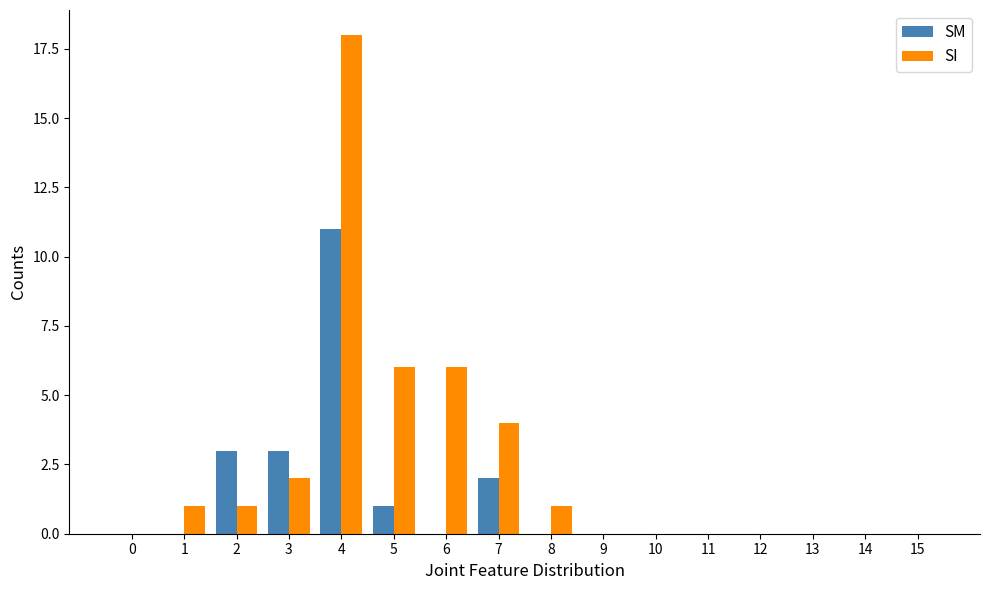

What is the maximum value for SM?

11